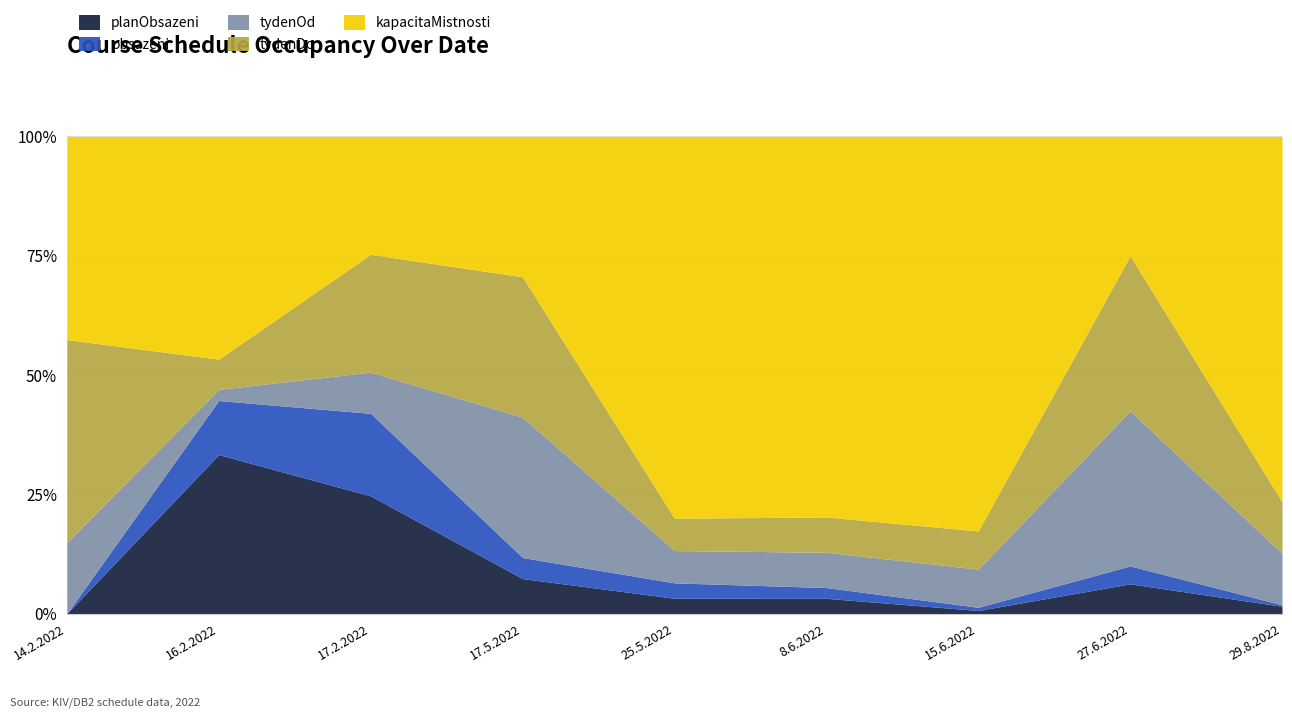

Does the chart have visible grid lines?

Yes